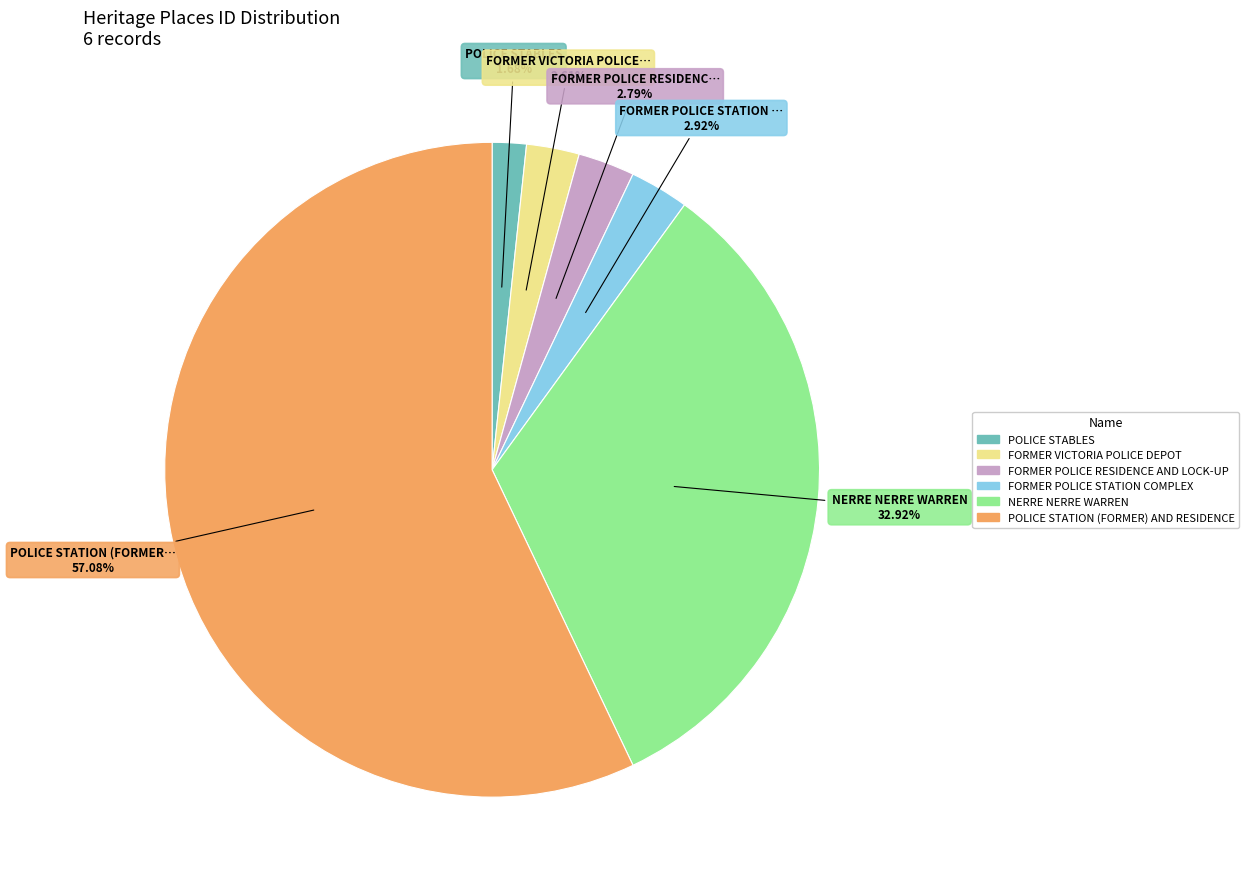

Which slice is the smallest?

POLICE STABLES